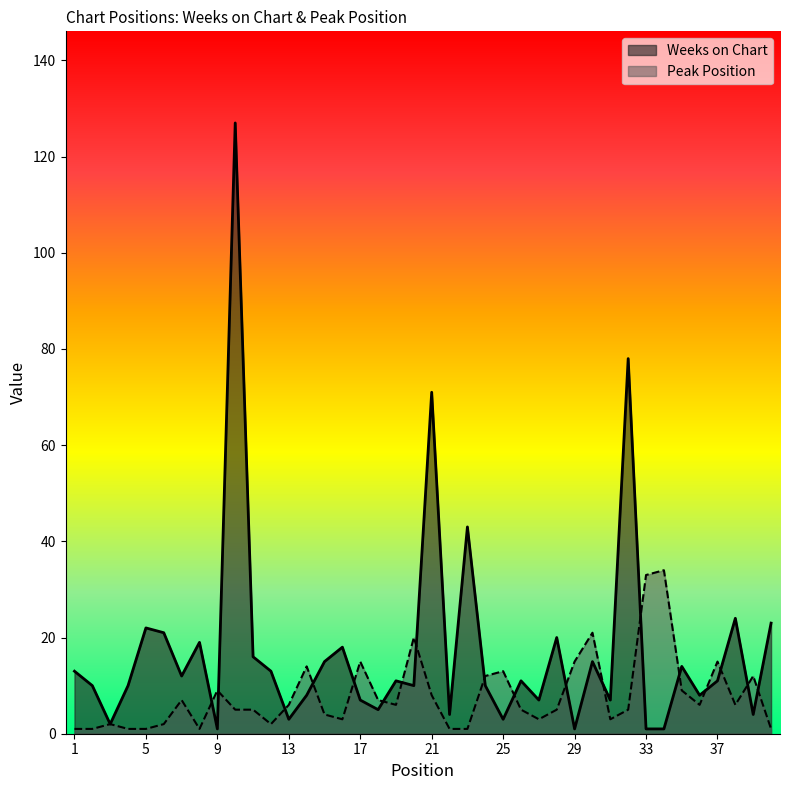

How many times do Peak Position and Weeks on Chart cross each other?

18